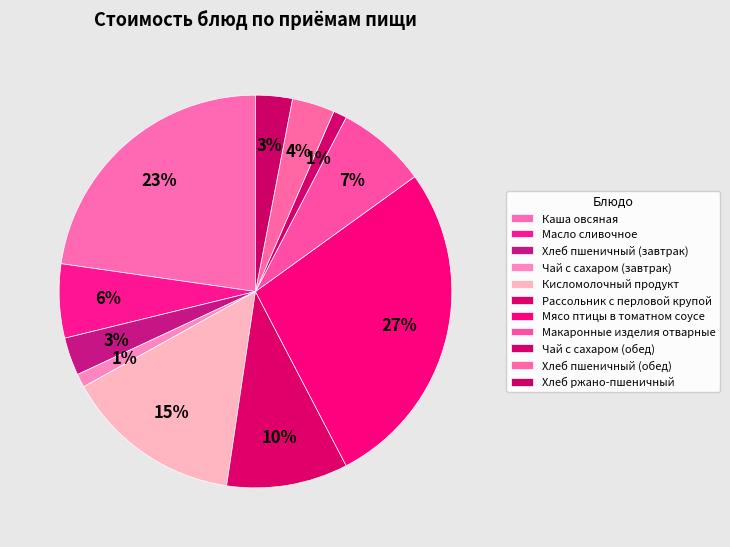

Do Масло сливочное and Хлеб ржано-пшеничный together represent more than half of the pie?

No